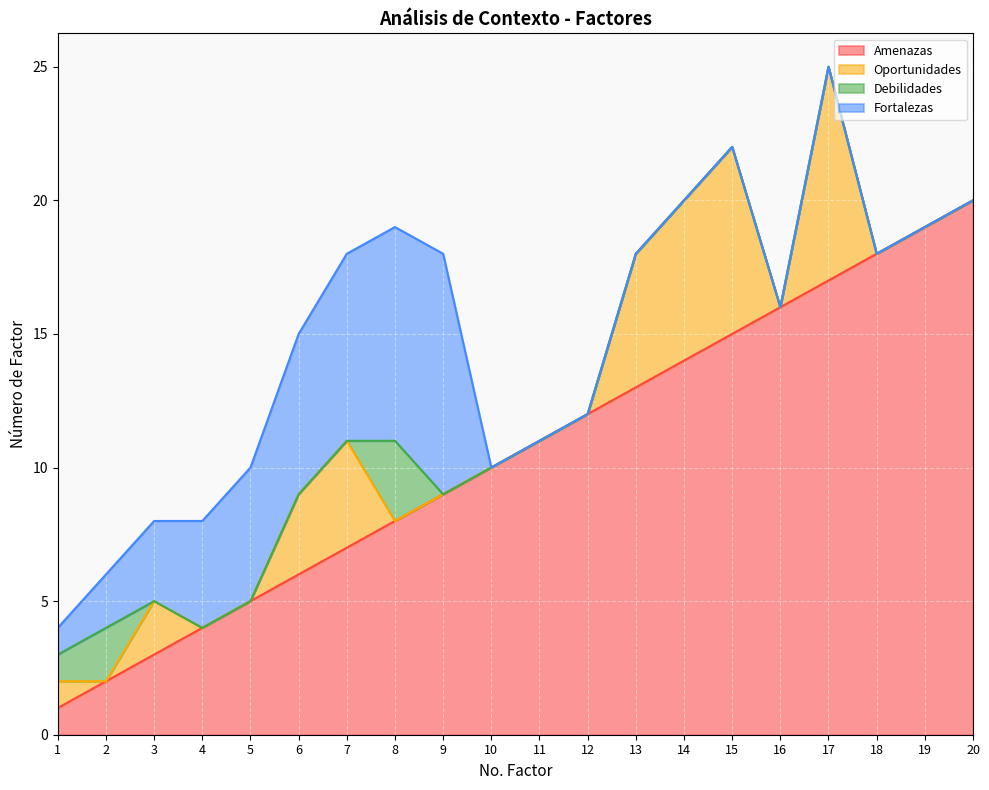

Where is the first local maximum for Fortalezas?

9